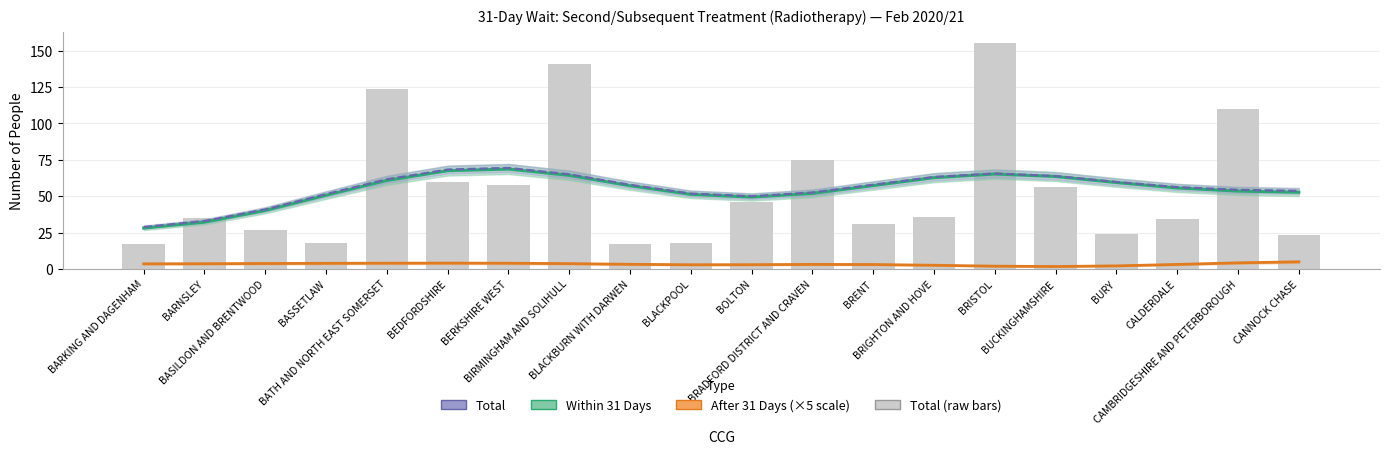

At how many categories does at least one series exceed 153?

1